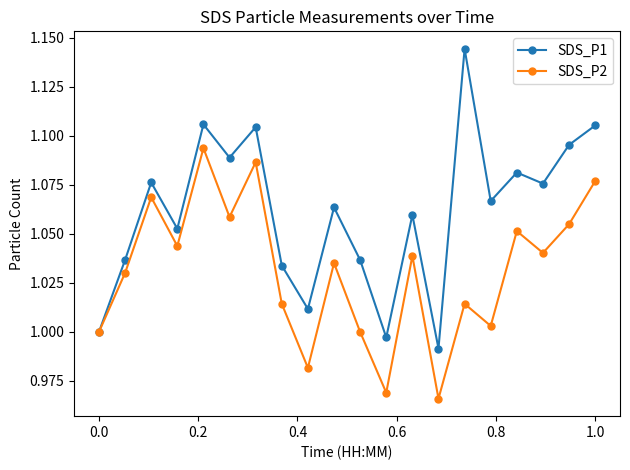

Which series has the largest total across all categories?

SDS_P1